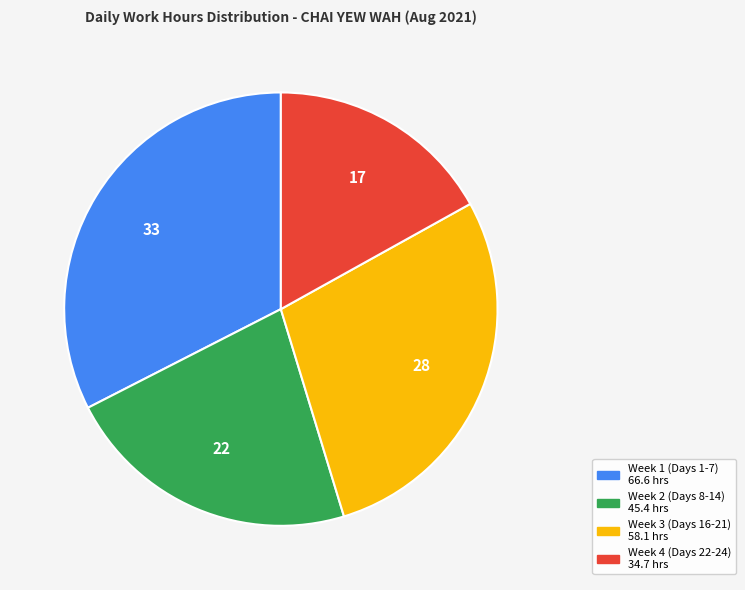

Does any single category account for the majority?

No